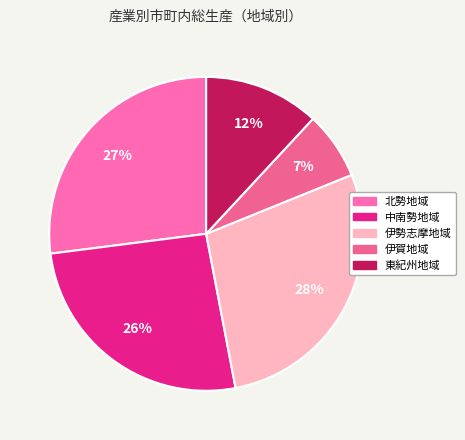

Which category has the biggest portion of the pie?

伊勢志摩地域